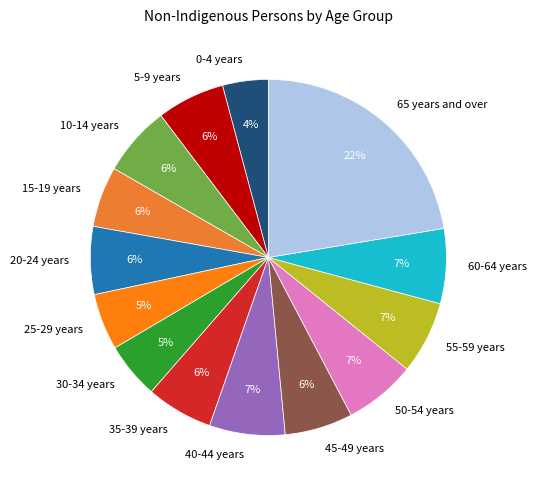

To the nearest percent, what is the difference between the 60-64 years and 20-24 years slice percentages?

1%